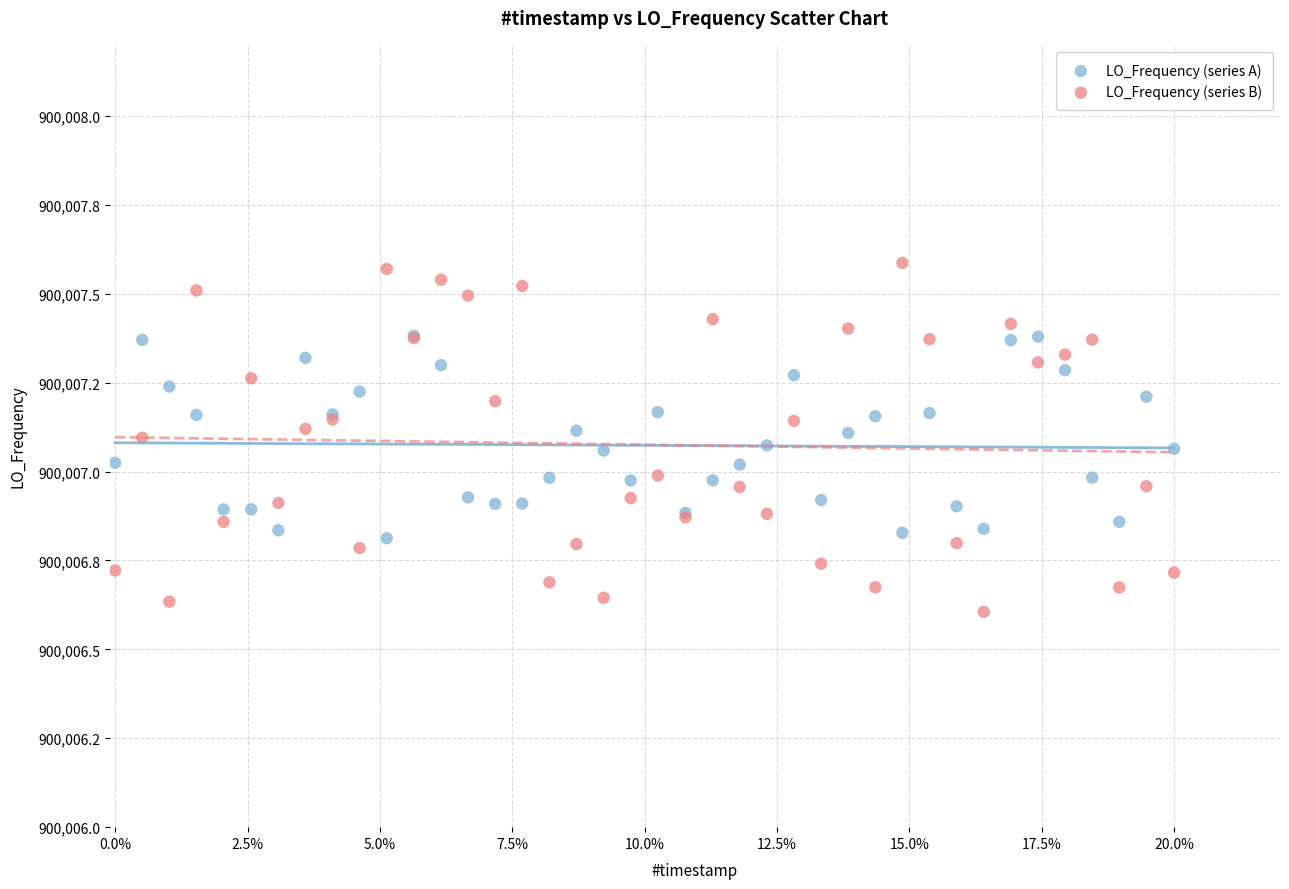

What are all the series names shown in the legend?

LO_Frequency (series A), LO_Frequency (series B)